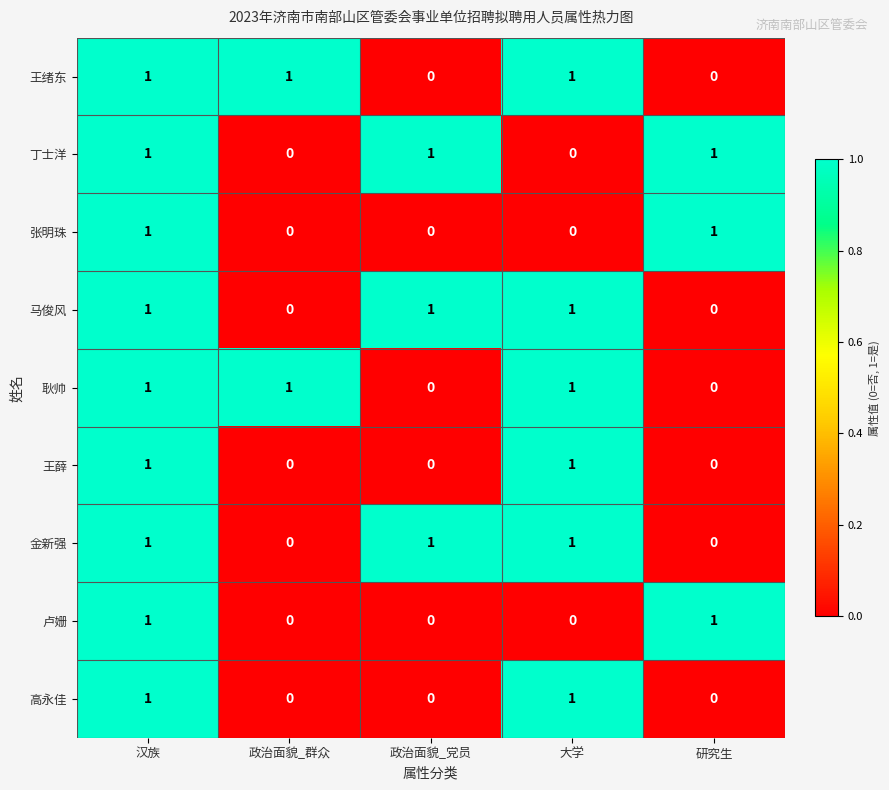

Count the 马俊风 values in the range 0 to 1.

5